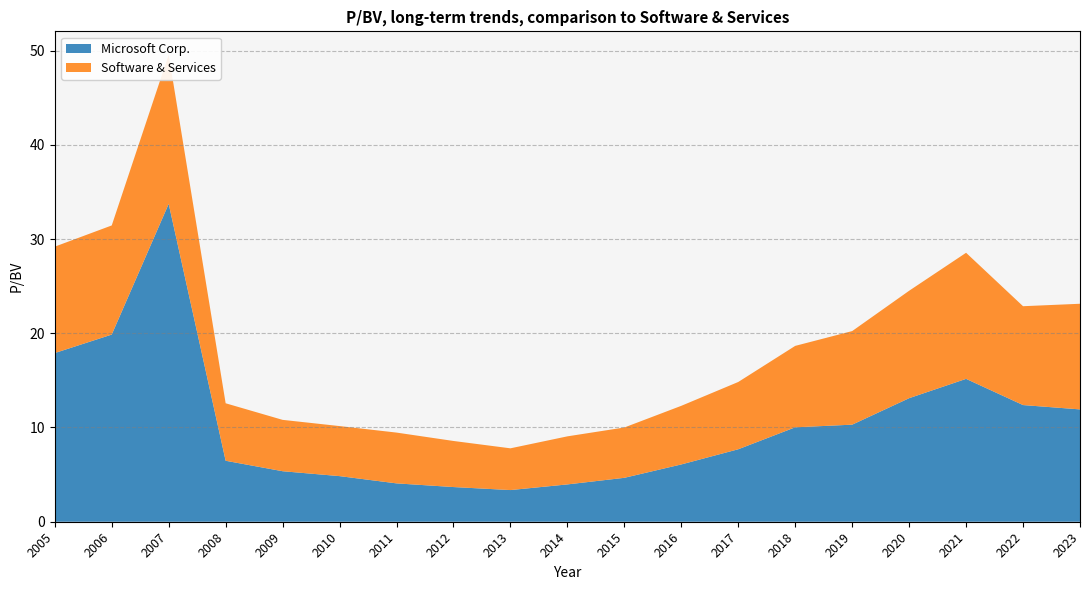

Reading left to right, what are all the values shown in this chart?

Microsoft Corp.: 17.9	19.9	33.7	6.5	5.4	4.8	4.1	3.7	3.4	4.0	4.7	6.1	7.7	10.0	10.3	13.1	15.2	12.4	11.9
Software & Services: 11.3	11.6	15.8	6.1	5.5	5.3	5.4	4.9	4.4	5.1	5.3	6.2	7.1	8.6	9.9	11.4	13.4	10.5	11.2